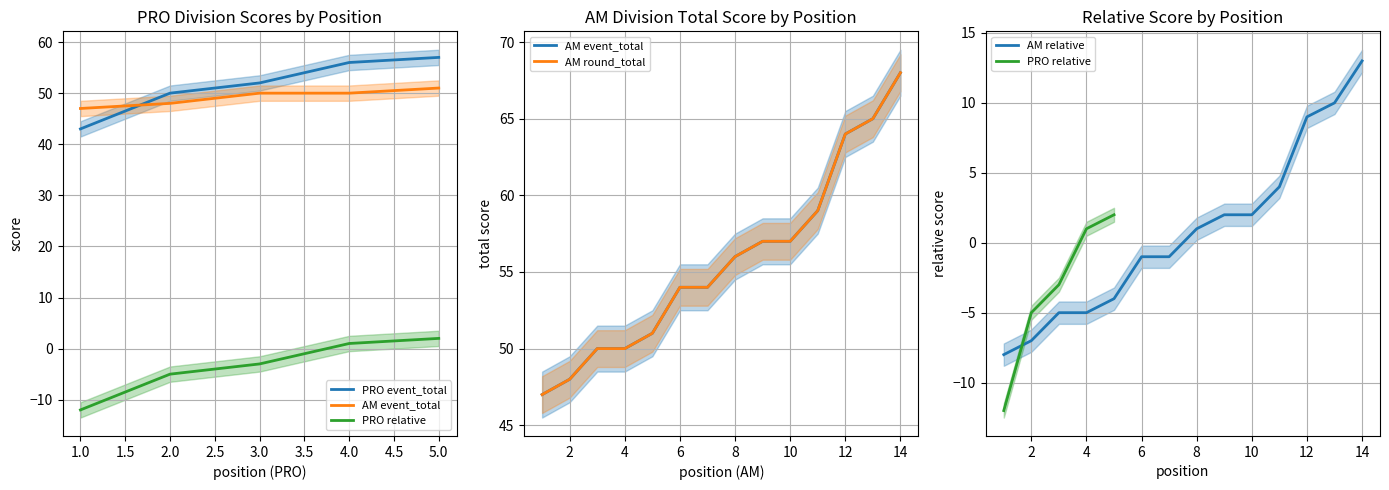

What is the lowest value of the event_relative_score series?

-12